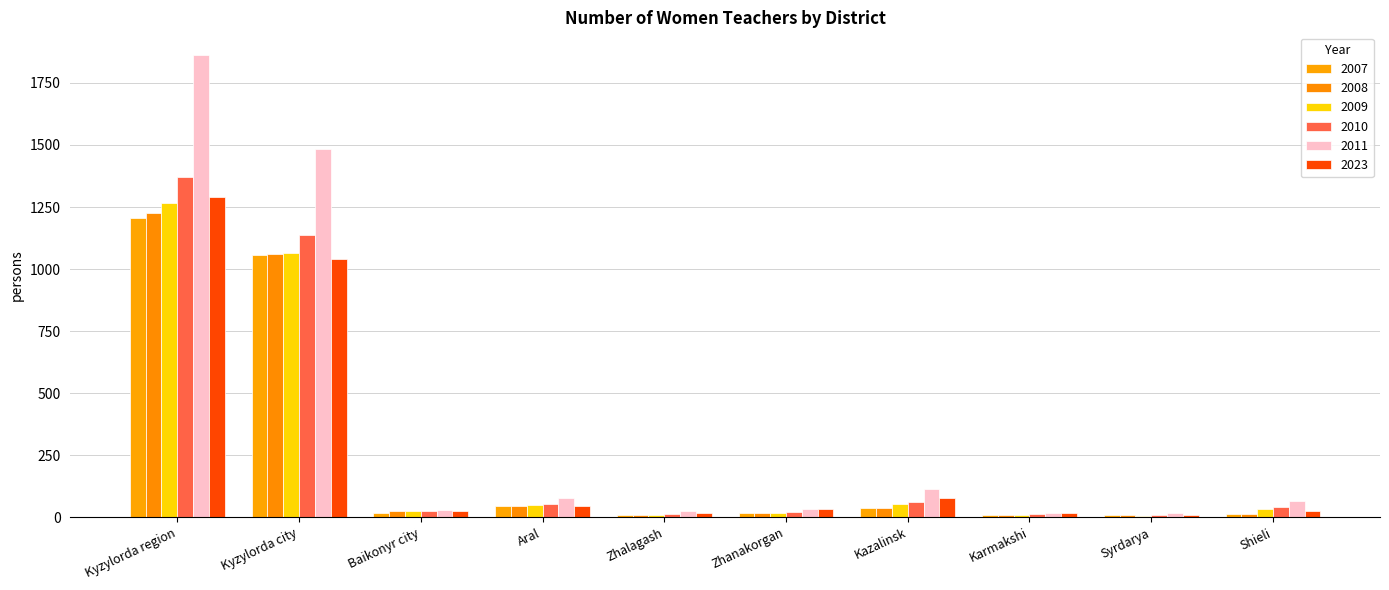

Count the number of data series in this chart.

6